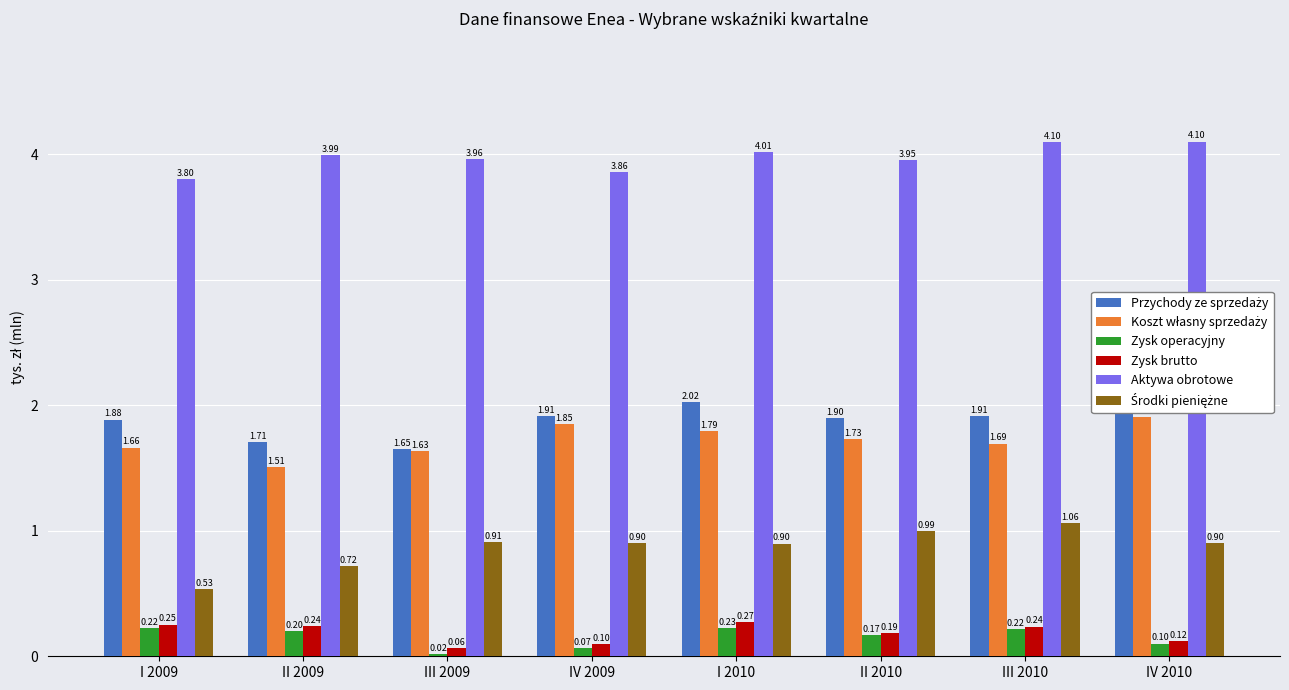

What is the minimum value for Zysk brutto?

0.1